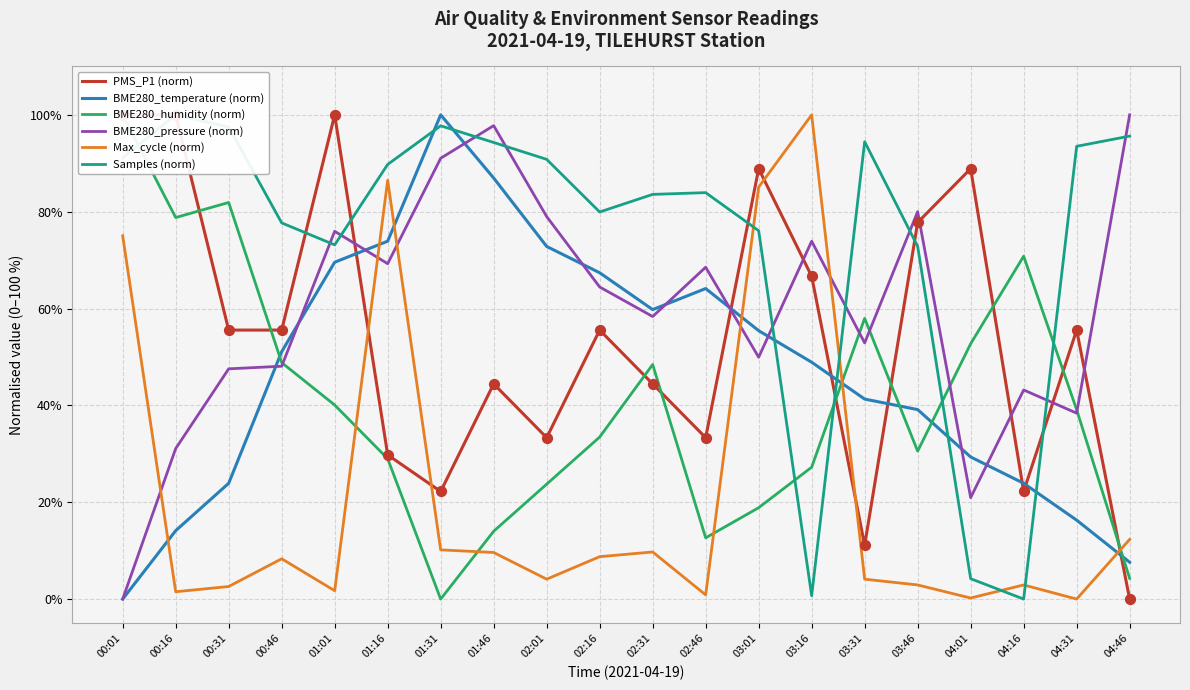

Which series has the largest total across all categories?

Samples (norm)